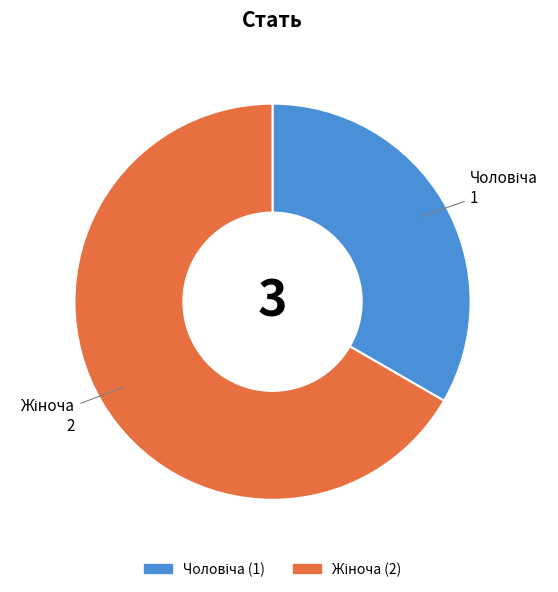

Is there a majority slice in this chart?

Yes